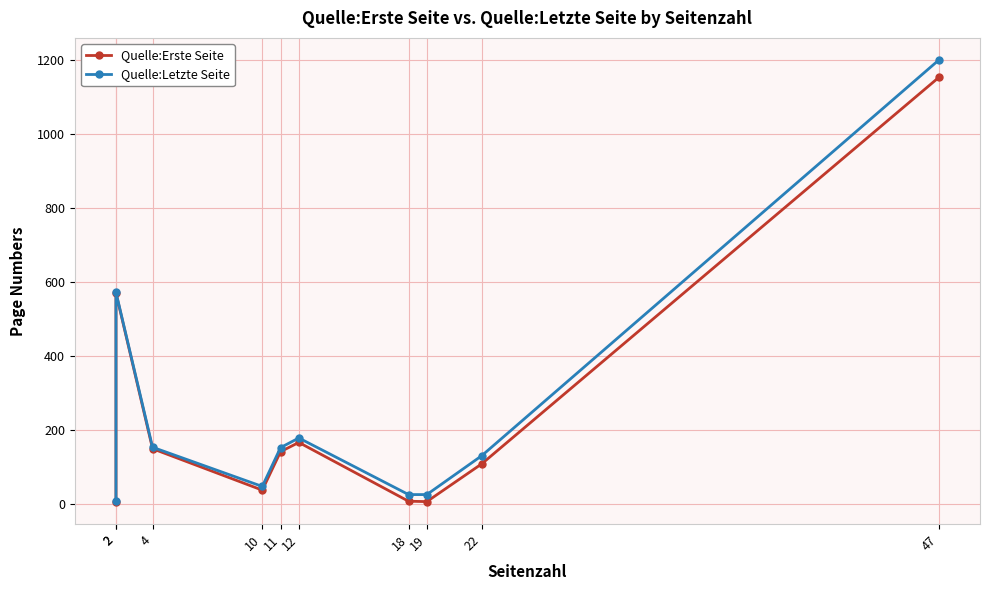

Is it true that Quelle:Erste Seite equals 37 at 10?

True